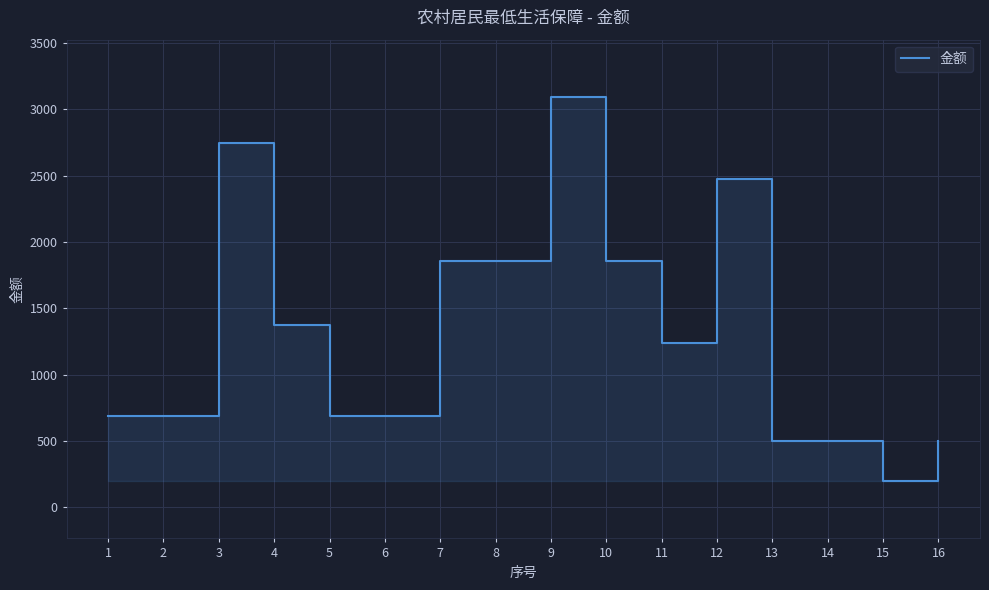

Reading left to right, what are all the values shown in this chart?

1=687	2=687	3=2748	4=1374	5=687	6=687	7=1854	8=1854	9=3090	10=1854	11=1236	12=2472	13=500	14=500	15=200	16=500